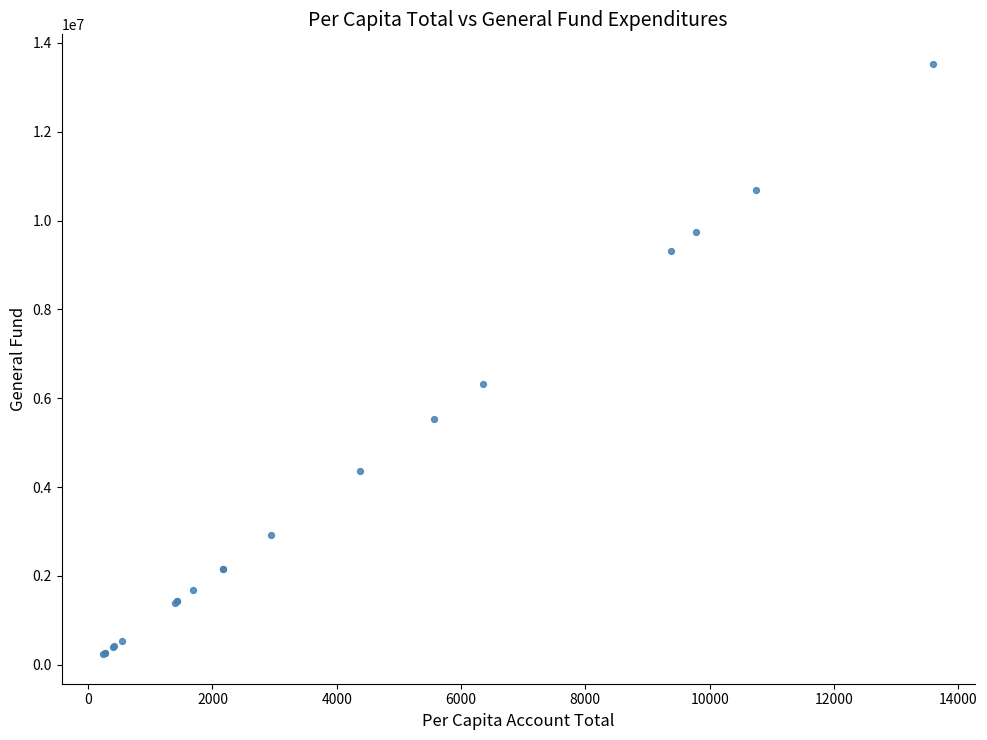

What Y value in the scatter plot is closest to 6883667?

6321731